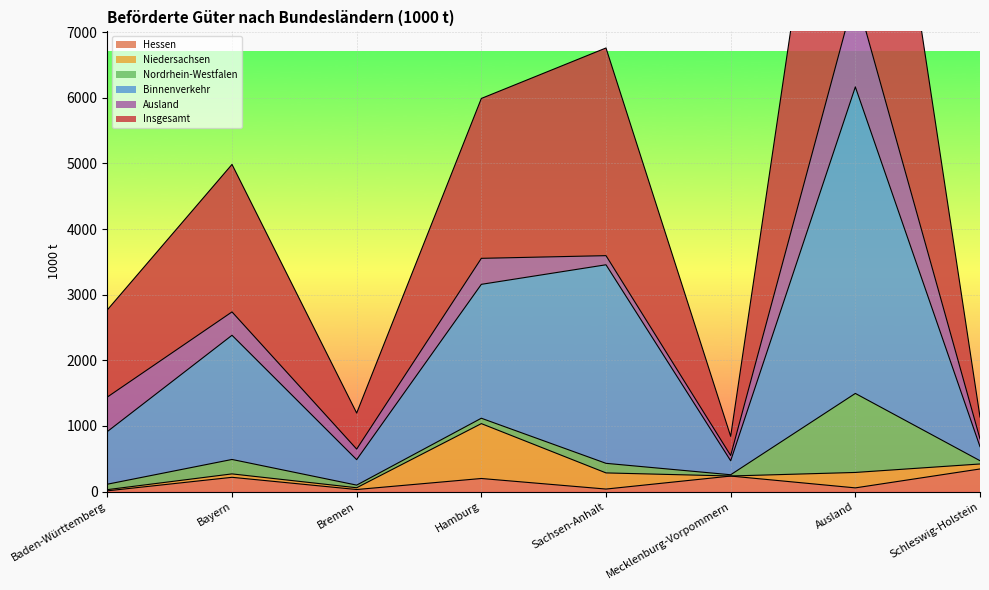

List the labels in order of Insgesamt value, largest first.

Ausland, Sachsen-Anhalt, Hamburg, Bayern, Baden-Württemberg, Bremen, Schleswig-Holstein, Mecklenburg-Vorpommern